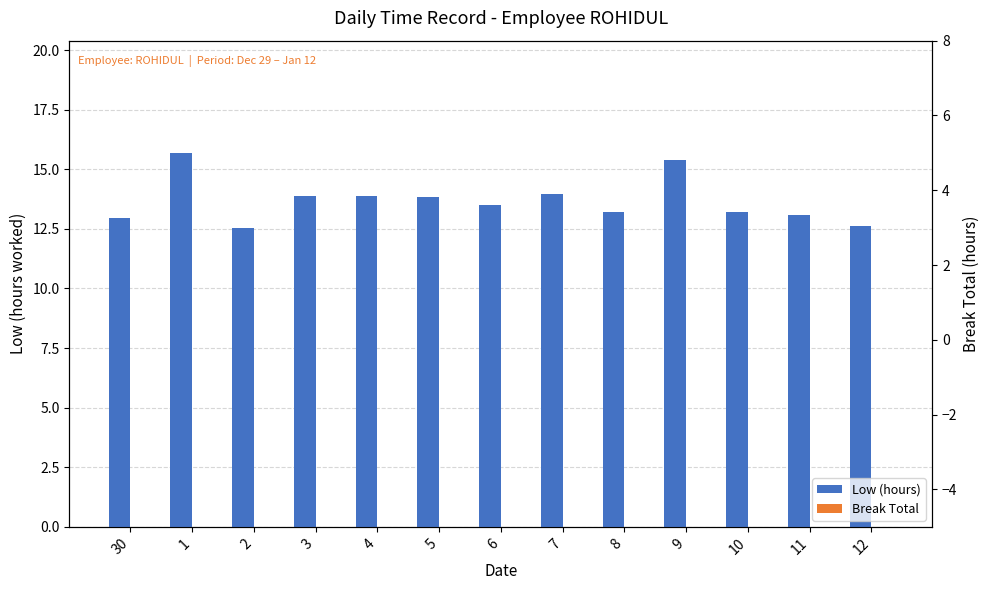

Which series changed the most between 2 and 12?

Low (hours)